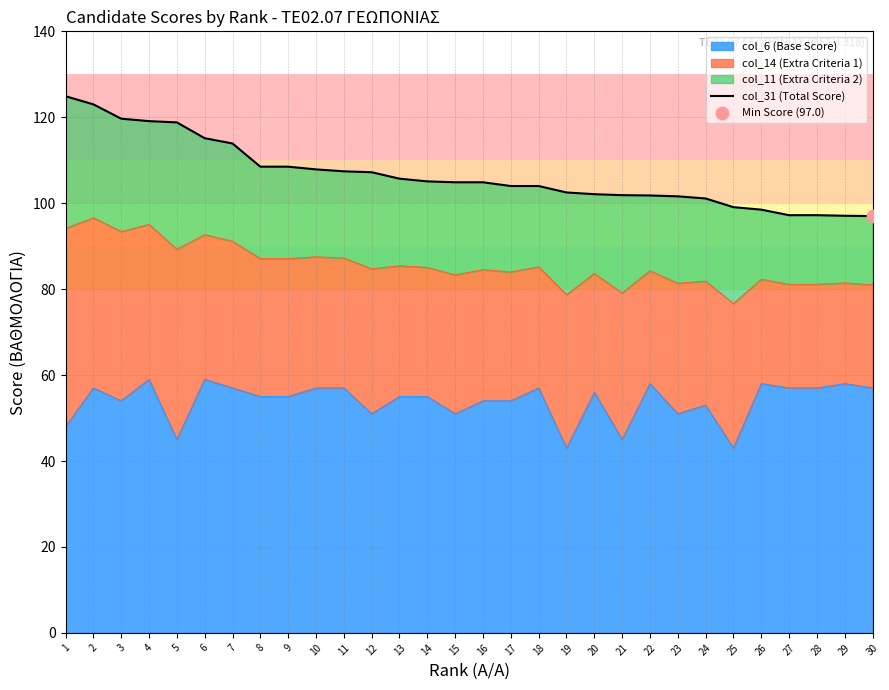

Which has a higher value, 26 or 6?

6